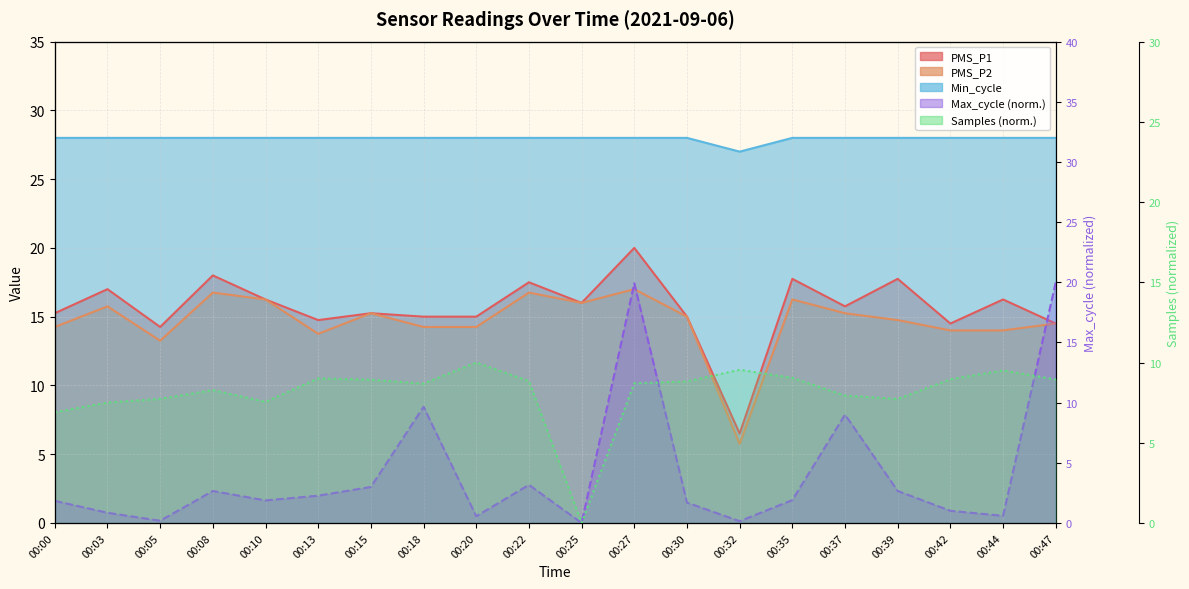

Rank the series at 00:30 from lowest to highest value.

Max_cycle, Samples, PMS_P1, PMS_P2, Min_cycle